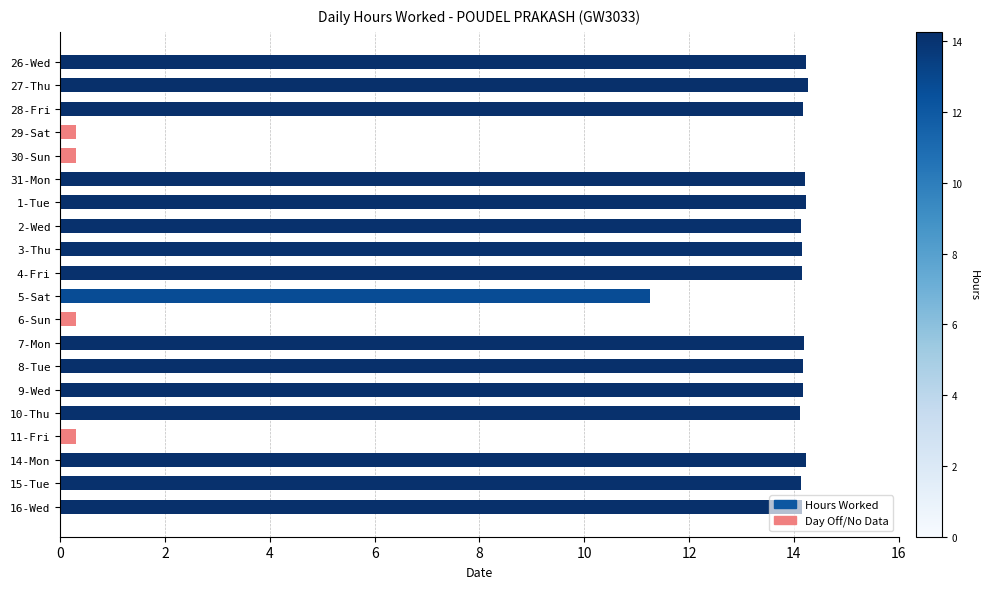

The value at 10-Thu is 14.1. True or false?

True